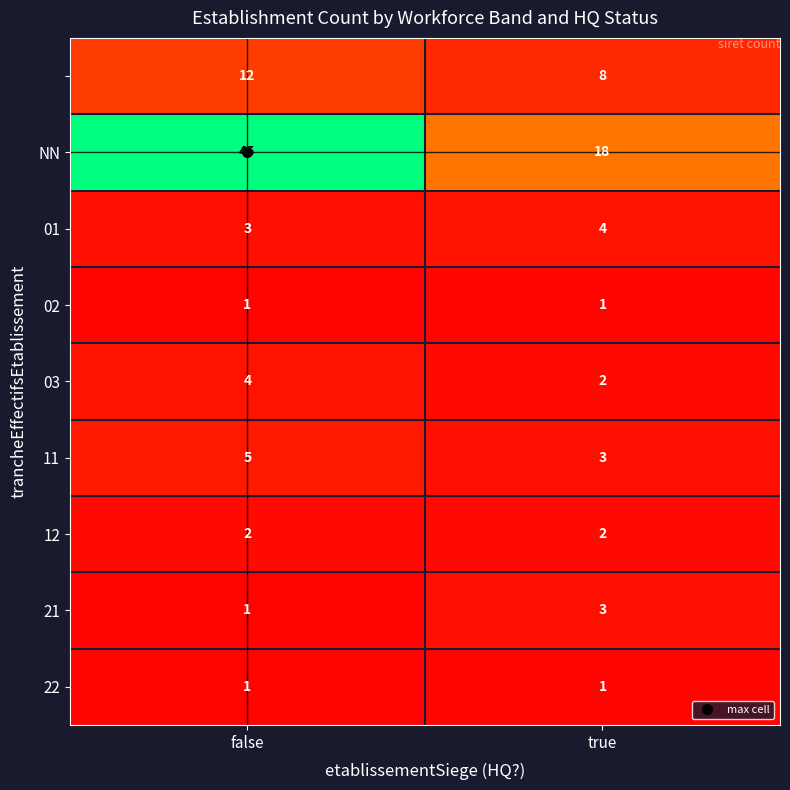

What is the maximum value shown in the chart?

45